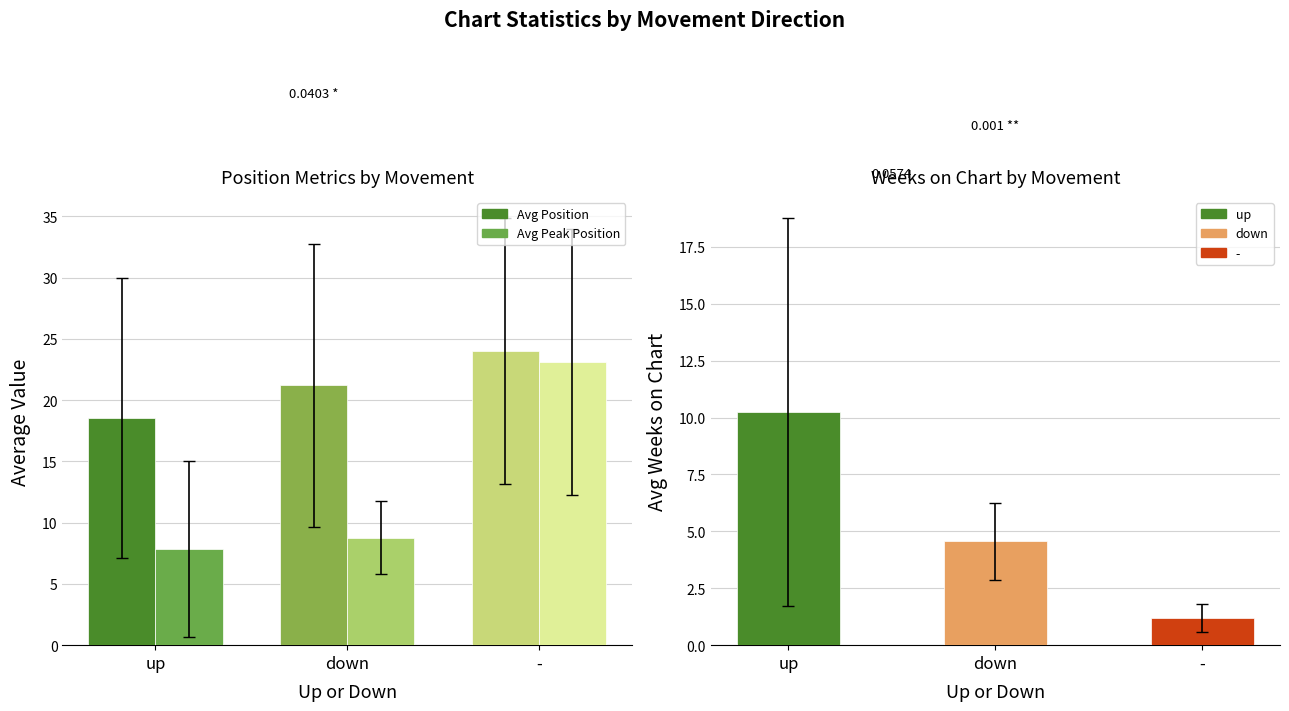

What is the sum of the Avg Position values at up and down?

39.7